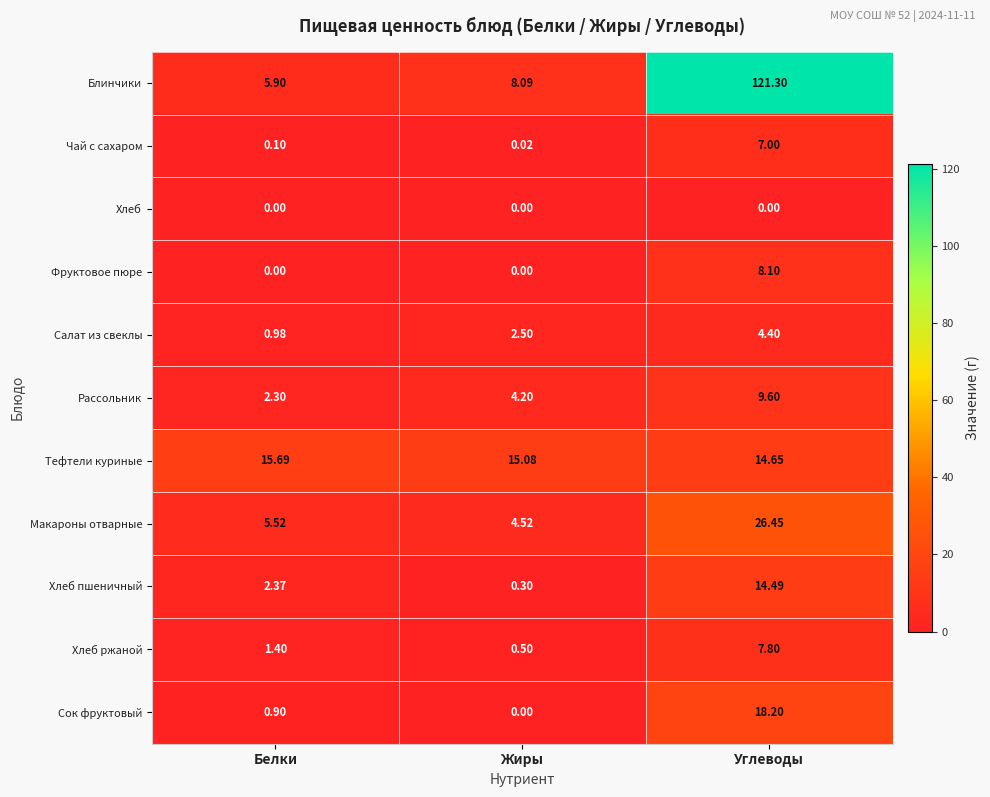

How many data points in Салат из свеклы are above 2?

2